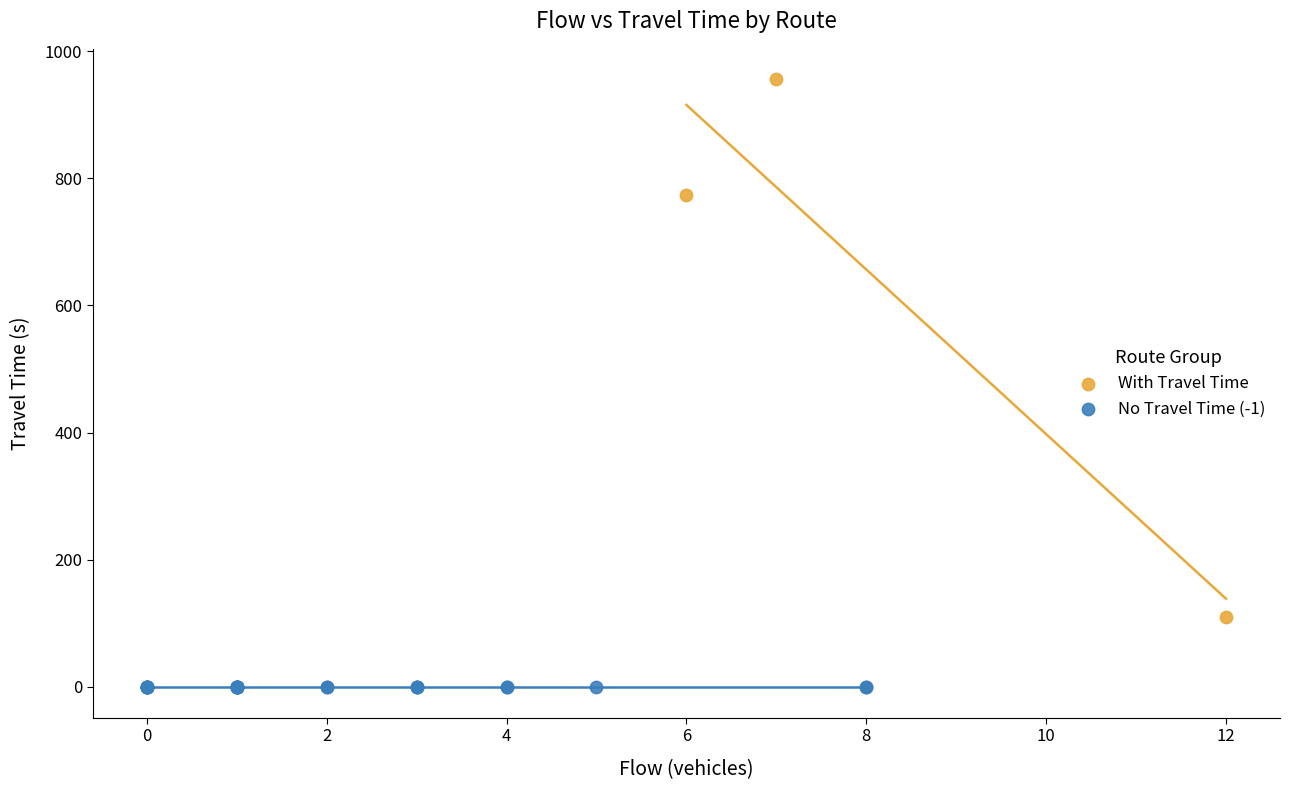

Which series contains the lowest Y value?

No Travel Time (-1)